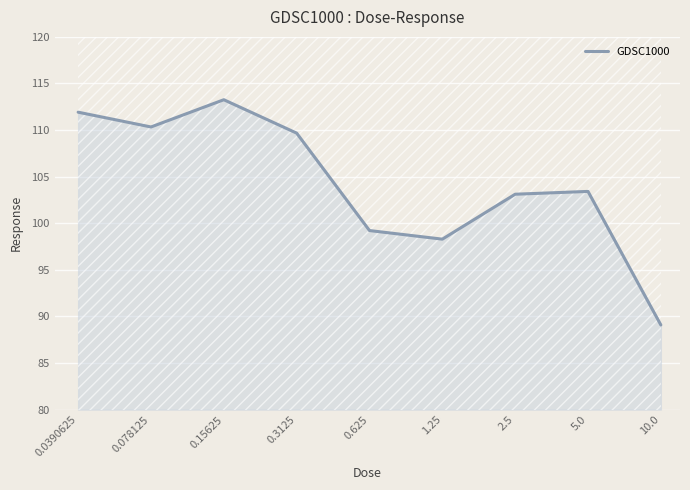

Reading left to right, list all the values displayed in this chart.

111.9	110.3	113.3	109.7	99.2	98.3	103.1	103.4	89.1